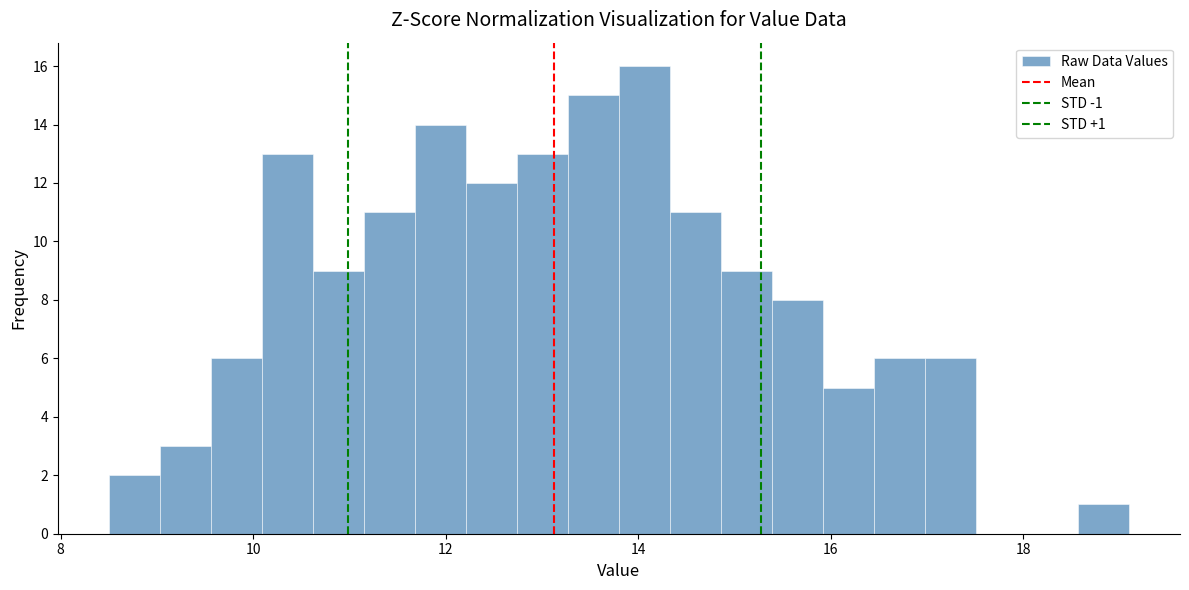

Around what value on the x-axis is the tallest bar? Give the approximate position of its centre, as read against the axis.

14.0